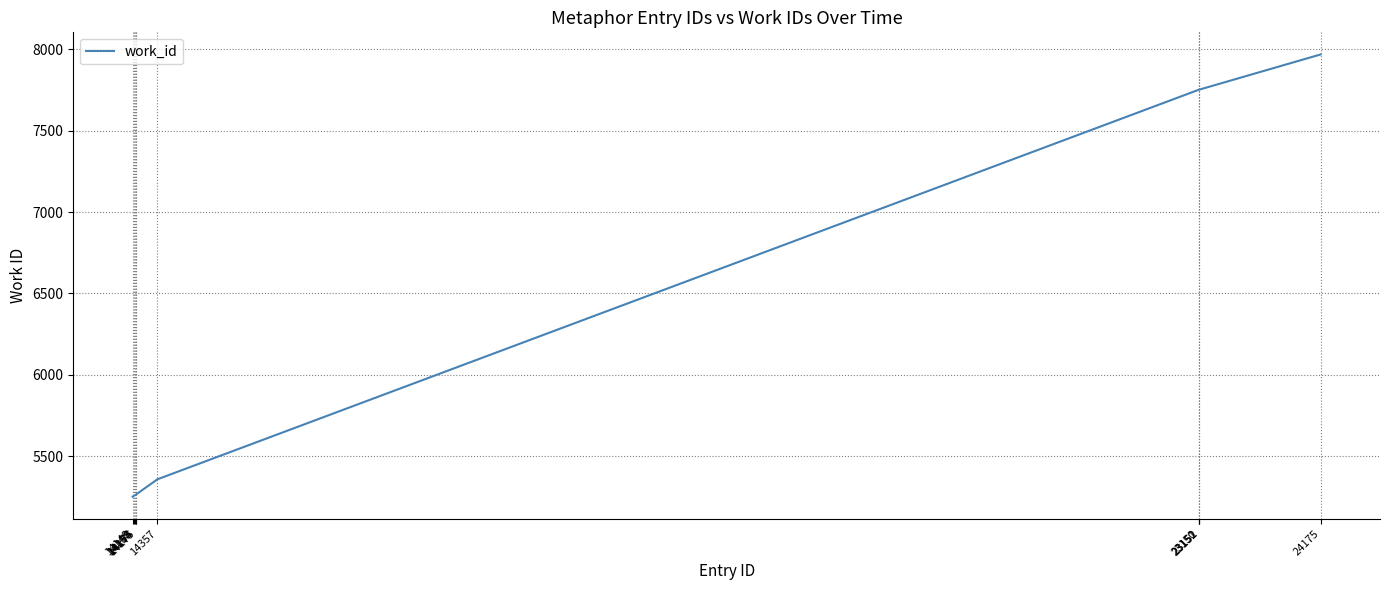

What is the smallest value displayed?

5251